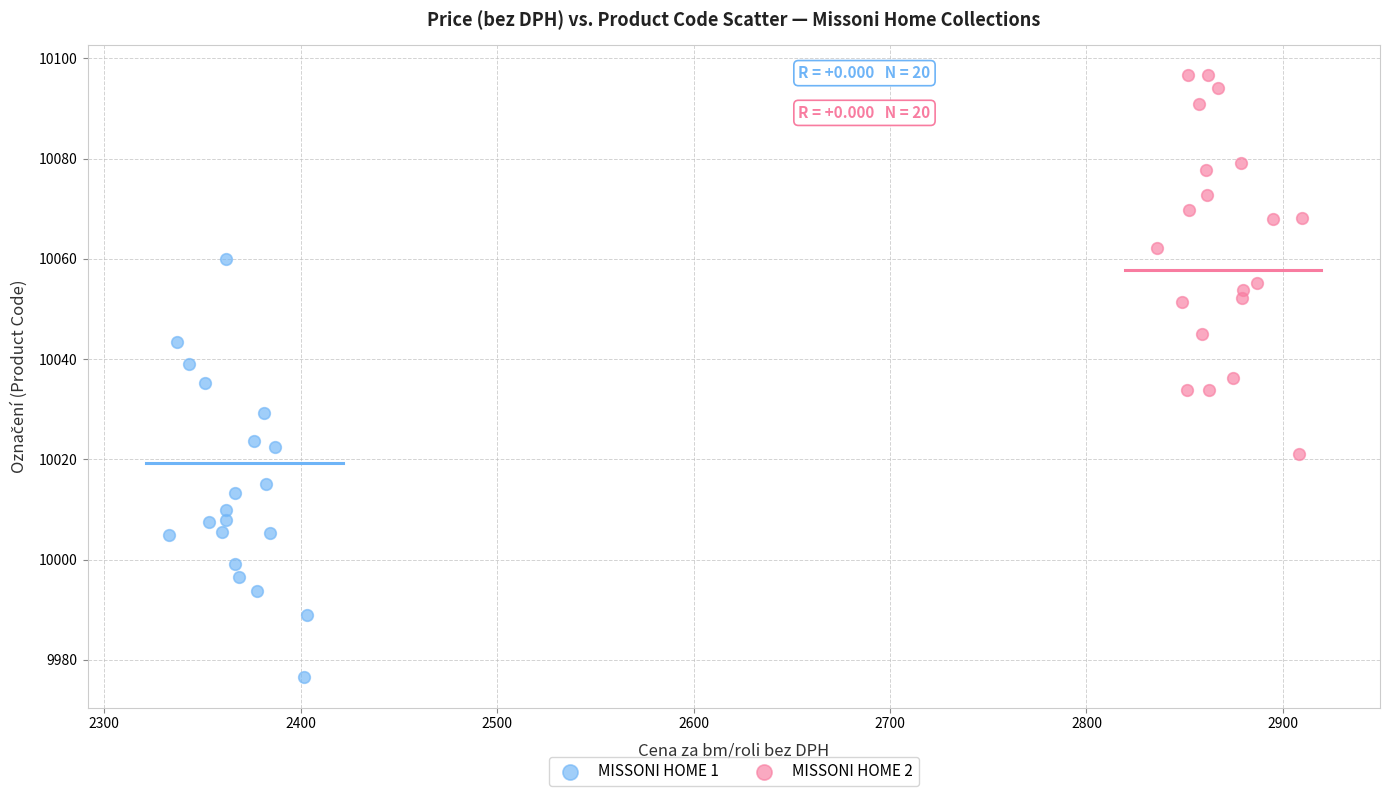

Which series has the widest spread of Y values?

MISSONI HOME 1